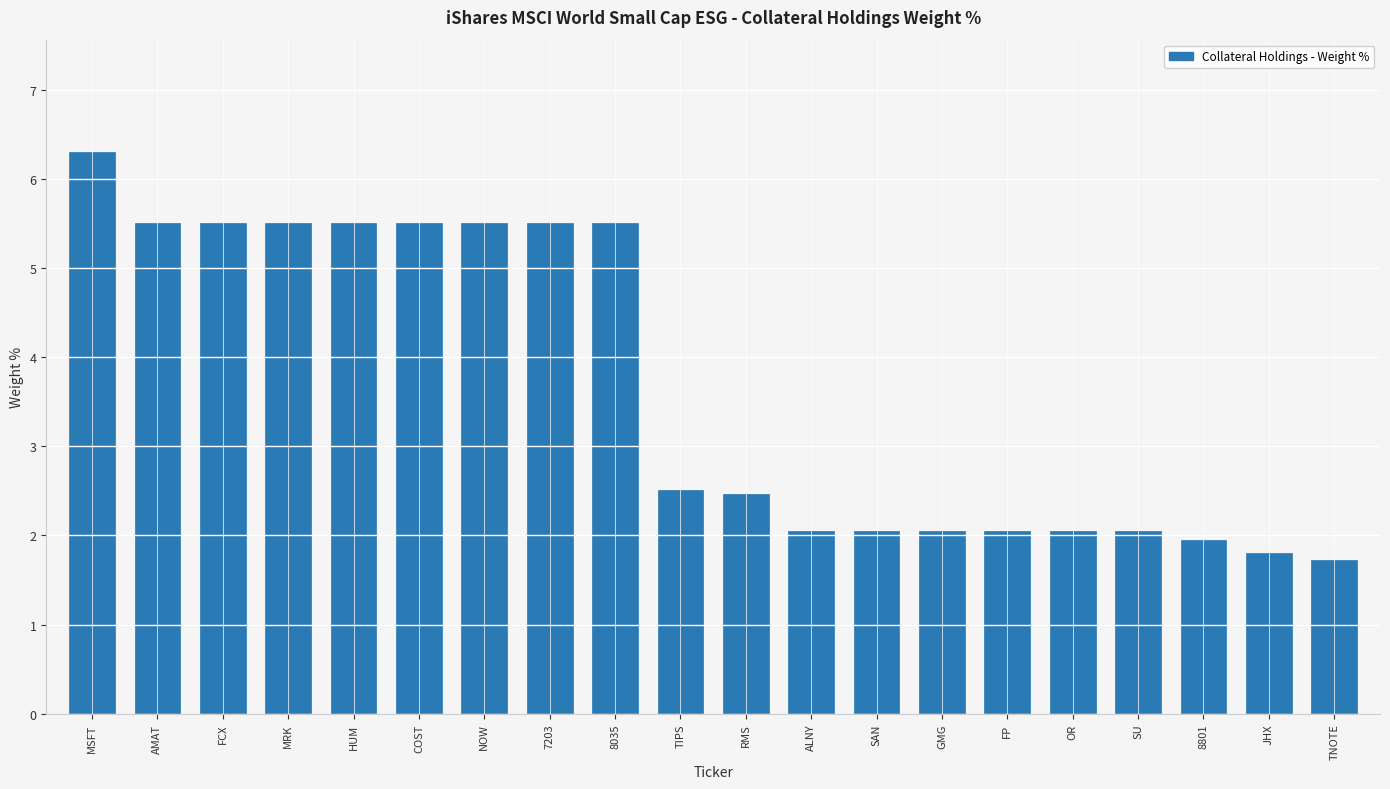

What is the label of the 19th bar from the right?

AMAT